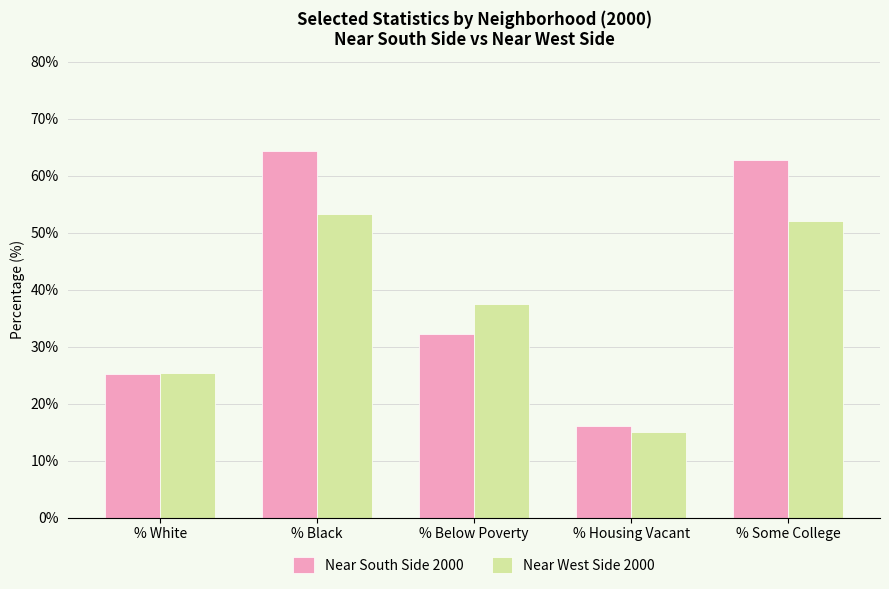

At which label does Near West Side 2000 first exceed 37?

% Black